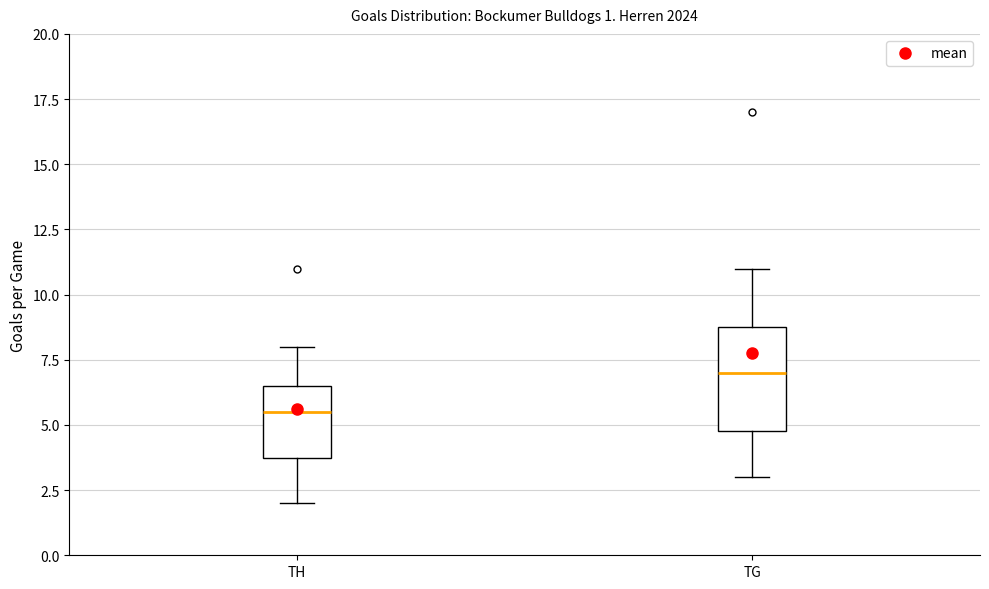

Which box has the highest median line?

TG